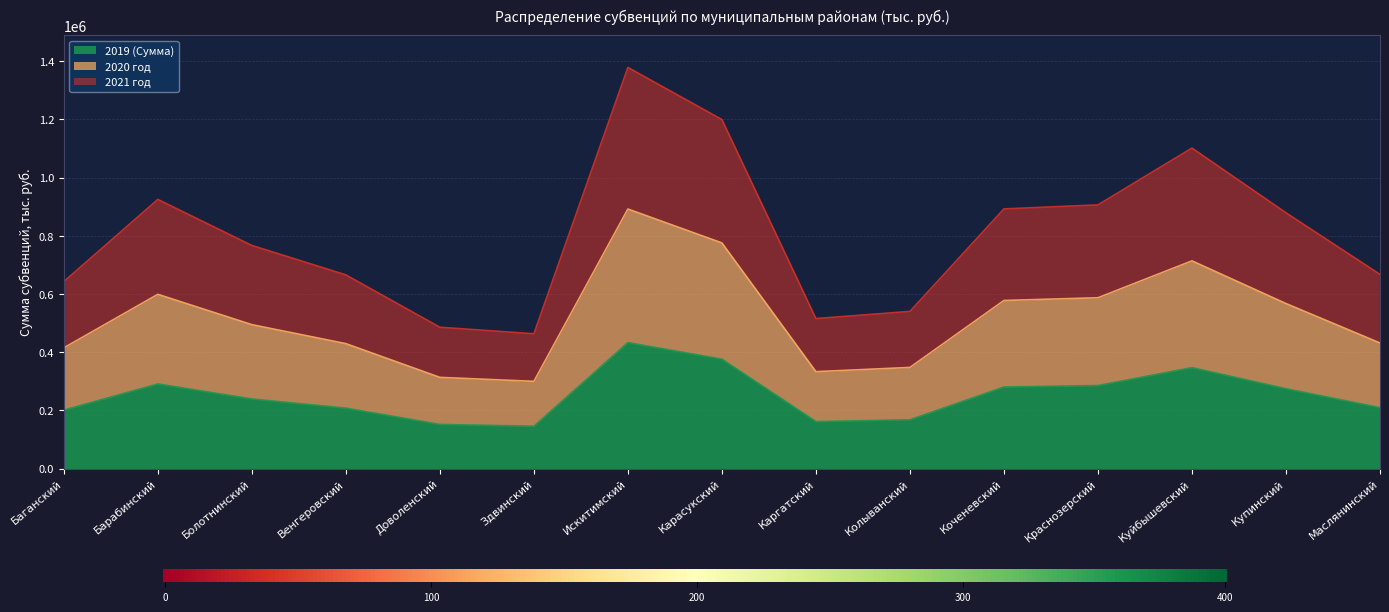

Between Здвинский and Карасукский, which is larger?

Карасукский